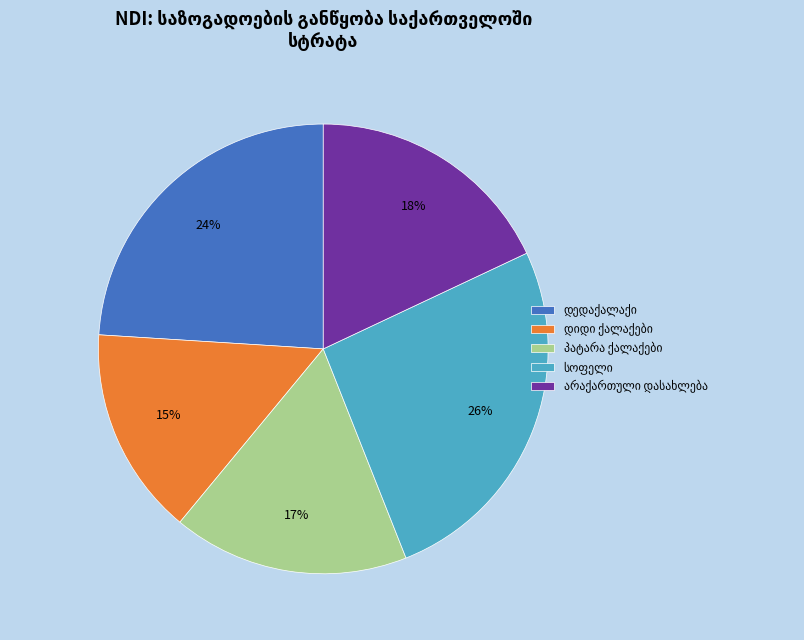

Is there a majority slice in this chart?

No